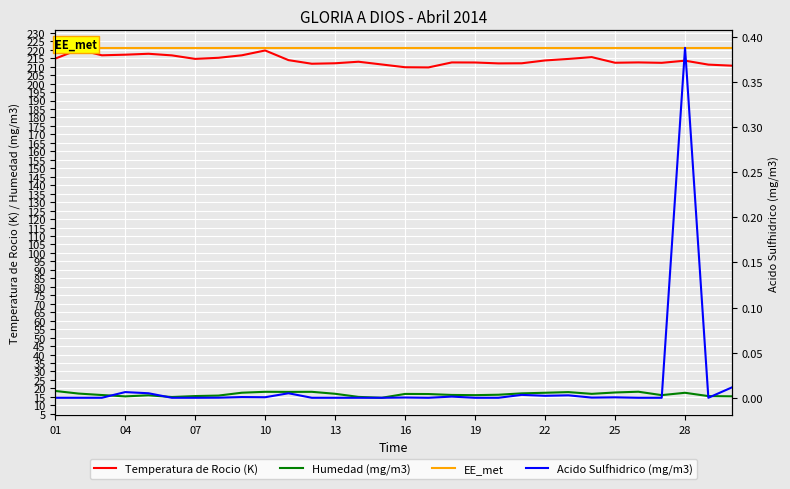

At which label is Acido Sulfhidrico (mg/m3) closest to 0?

01